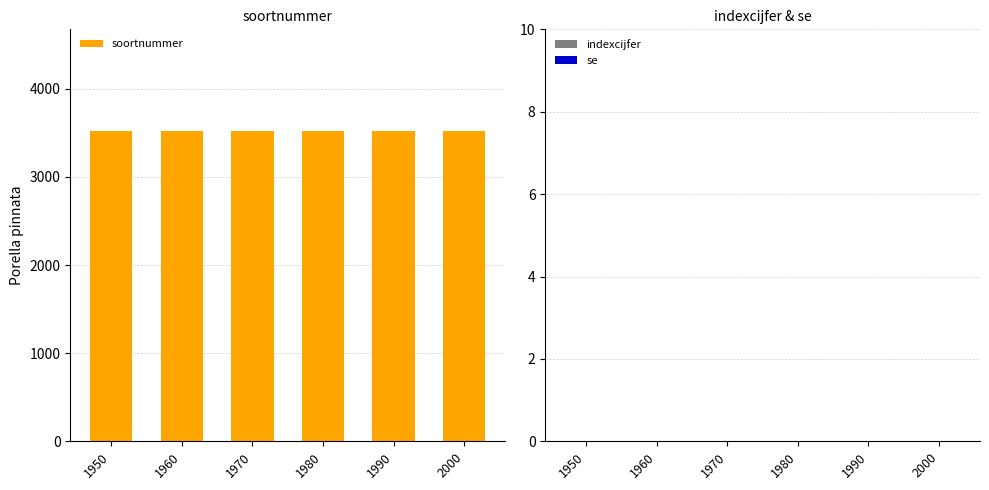

Is the value of se at 1950 greater than the value of soortnummer at 1960?

No